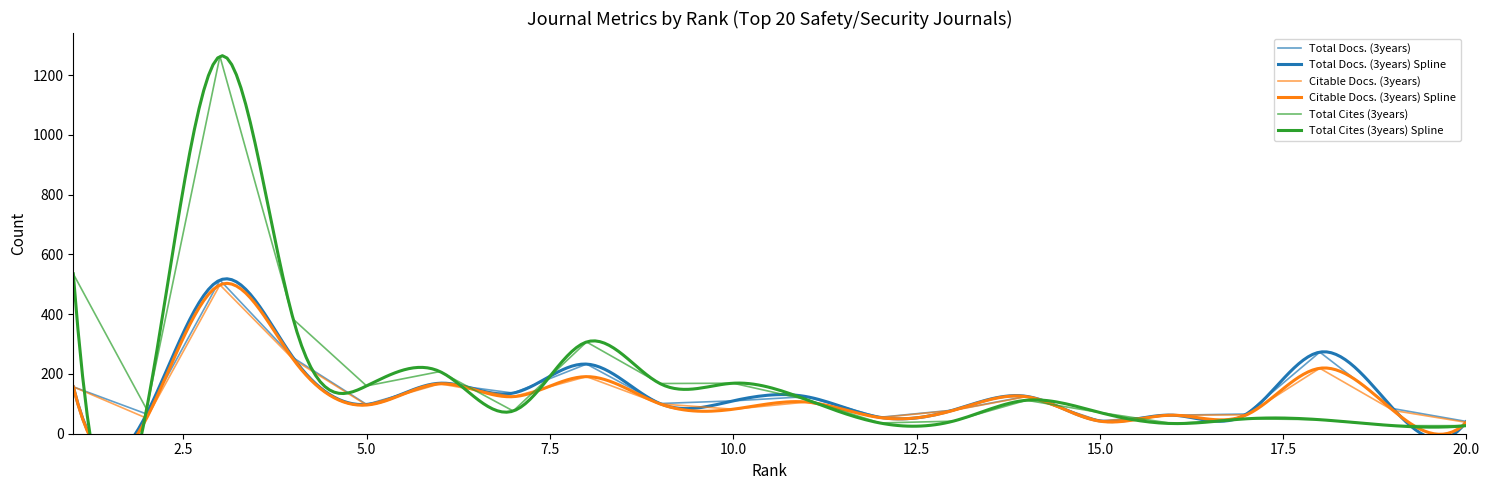

At which label is Total Cites (3years) closest to 645?

1